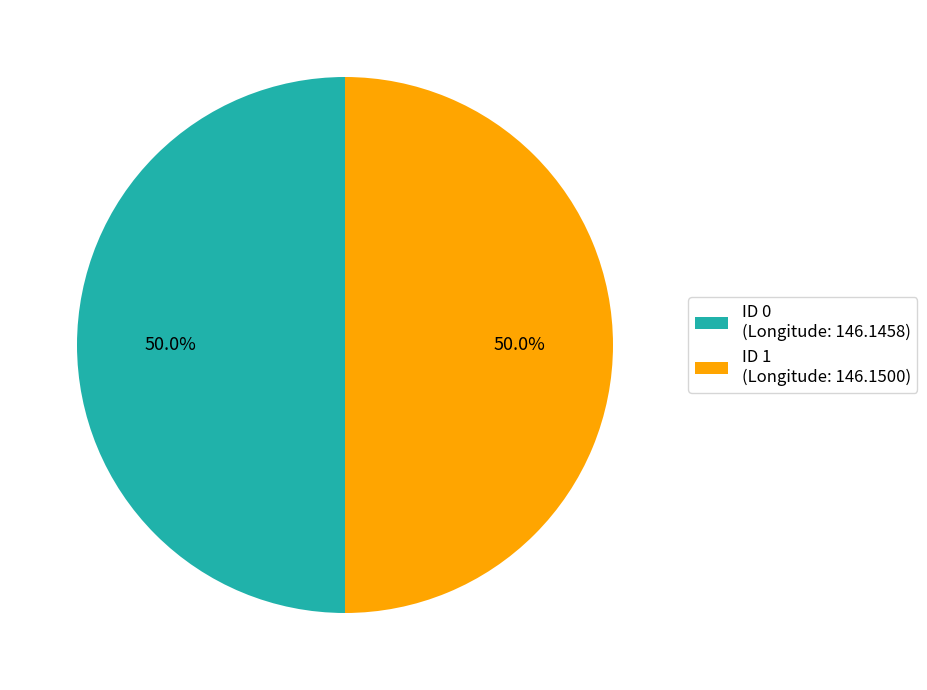

What percentage do ID 0 (Longitude: 146.1458) and ID 1 (Longitude: 146.1500) together represent?

100.0%